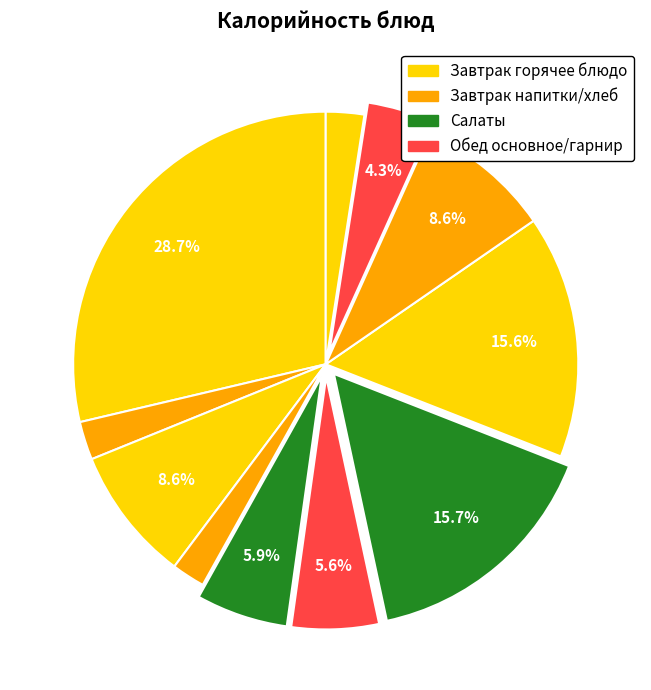

Count the number of slices in the pie.

11